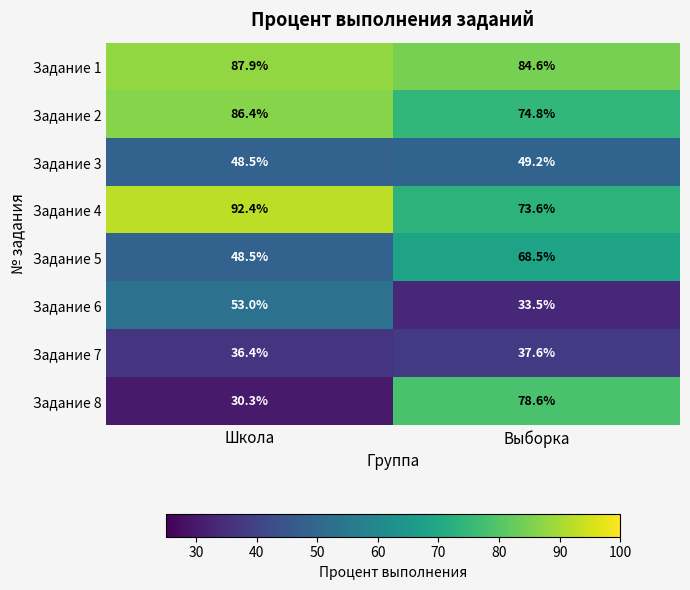

At which label does Задание 1 first exceed 87?

Школа